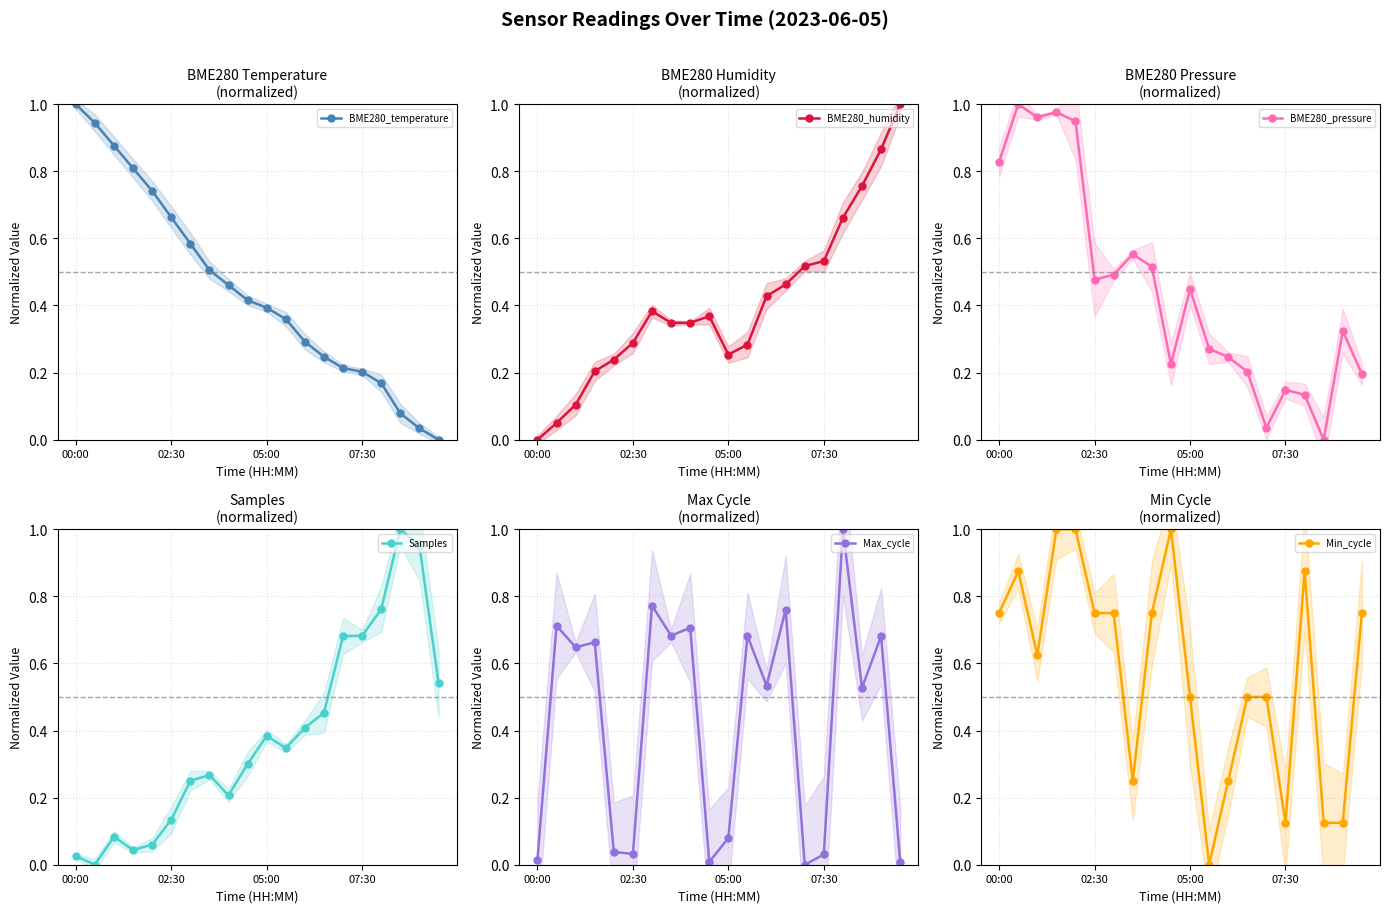

The value of BME280_humidity at 6 is 0.4. True or false?

True